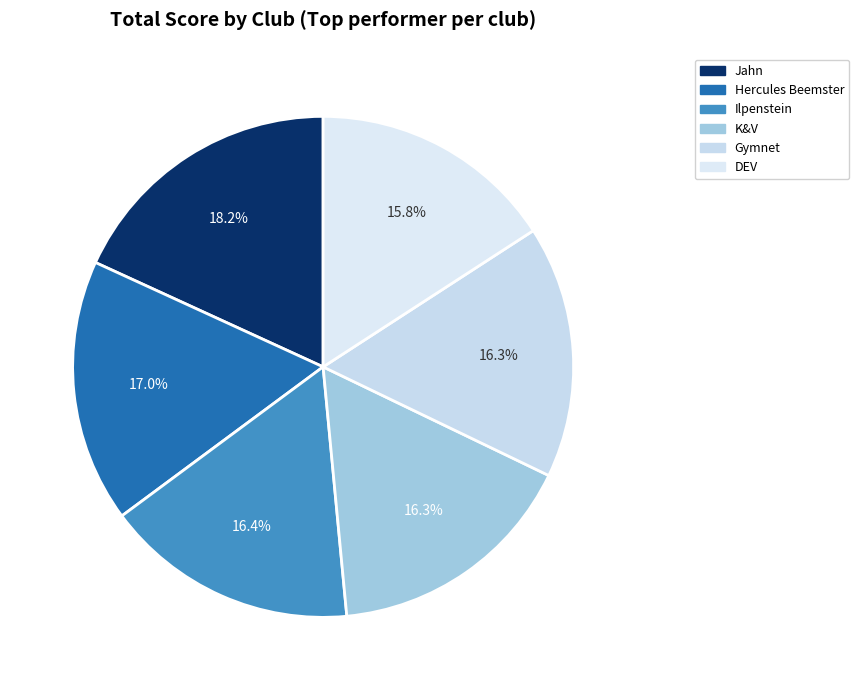

Does Ilpenstein account for over 50% of the chart?

No